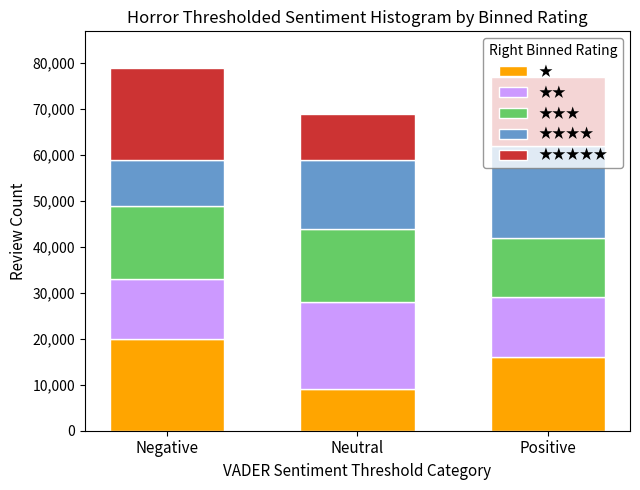

What is the total value across all series at Neutral?

69000